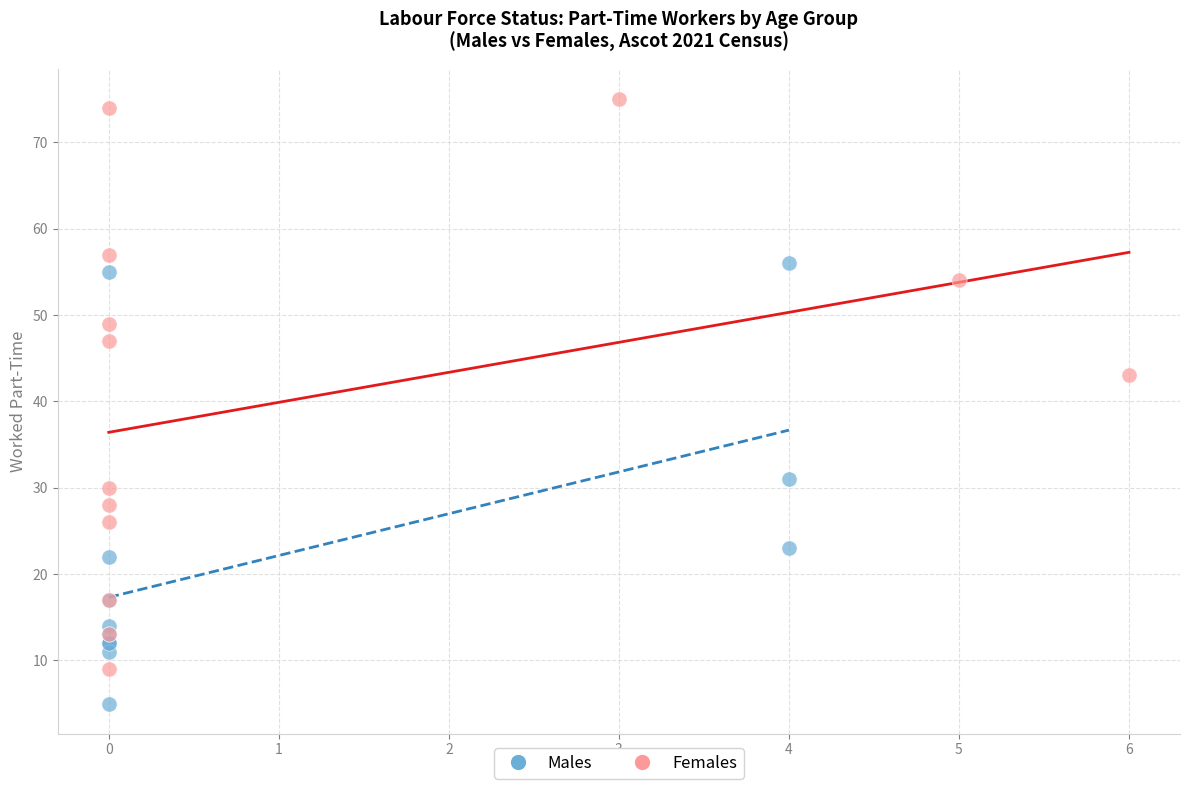

Which series contains the highest Y value?

Females